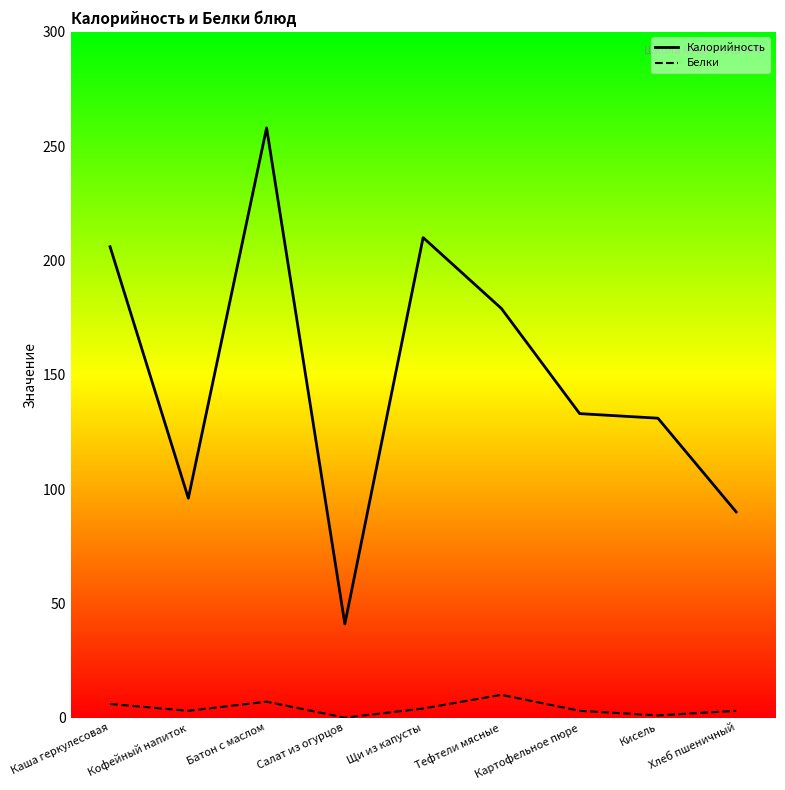

Reading right to left, list all the values displayed in this chart.

Калорийность: Хлеб пшеничный=90	Кисель=131	Картофельное пюре=133	Тефтели мясные=179	Щи из капусты=210	Салат из огурцов=41	Батон с маслом=258	Кофейный напиток=96	Каша геркулесовая=206
Белки: Хлеб пшеничный=3	Кисель=1	Картофельное пюре=3	Тефтели мясные=10	Щи из капусты=4	Салат из огурцов=0	Батон с маслом=7	Кофейный напиток=3	Каша геркулесовая=6